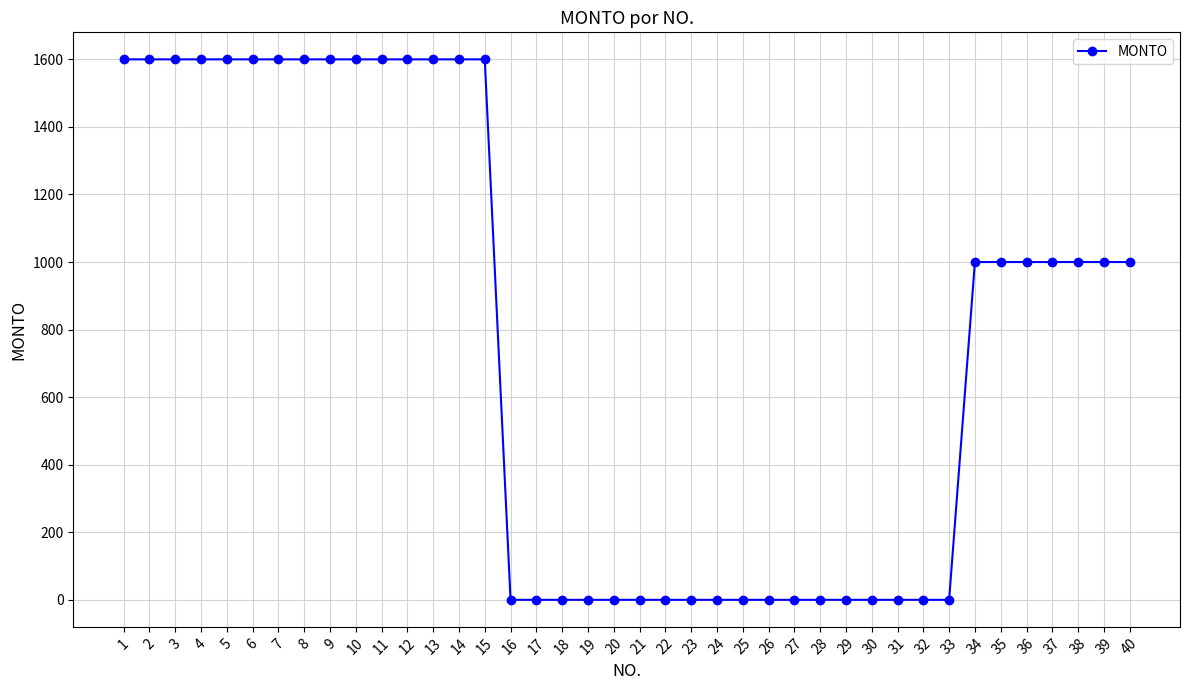

Is it true that the value at 13 is 1600?

True